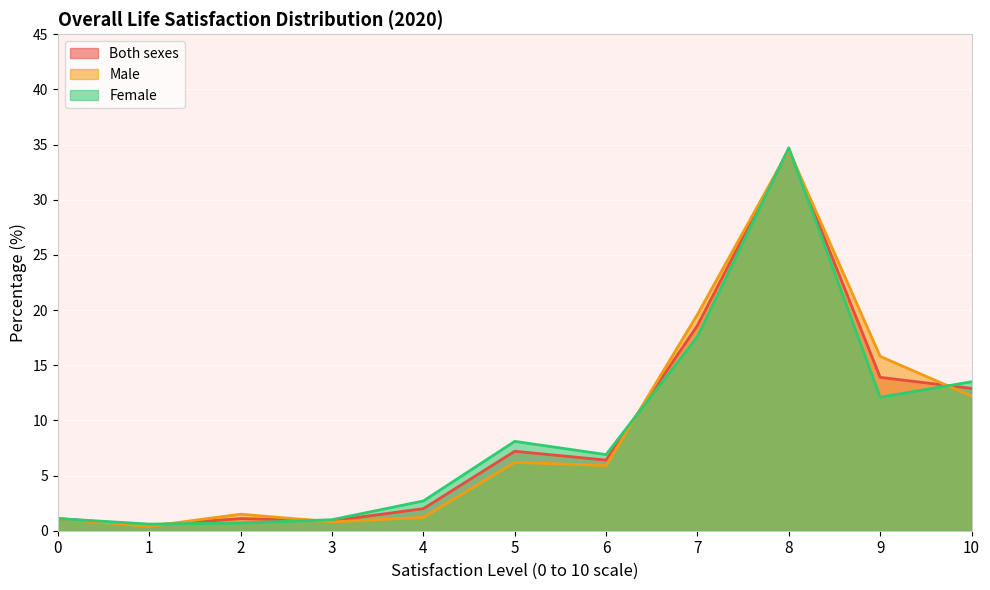

What is the value of the Female point at the 6th from the left?

8.1